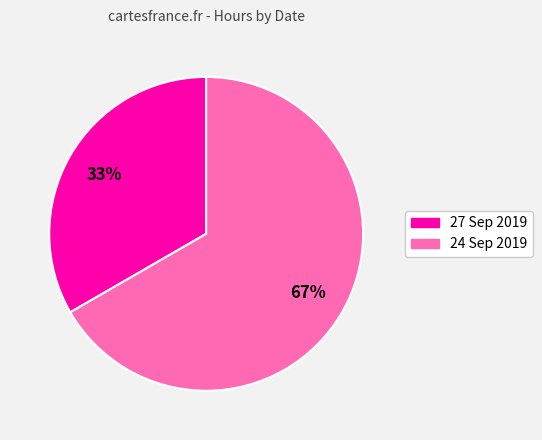

Combined, do 27 Sep 2019 and 24 Sep 2019 account for over 50%?

Yes